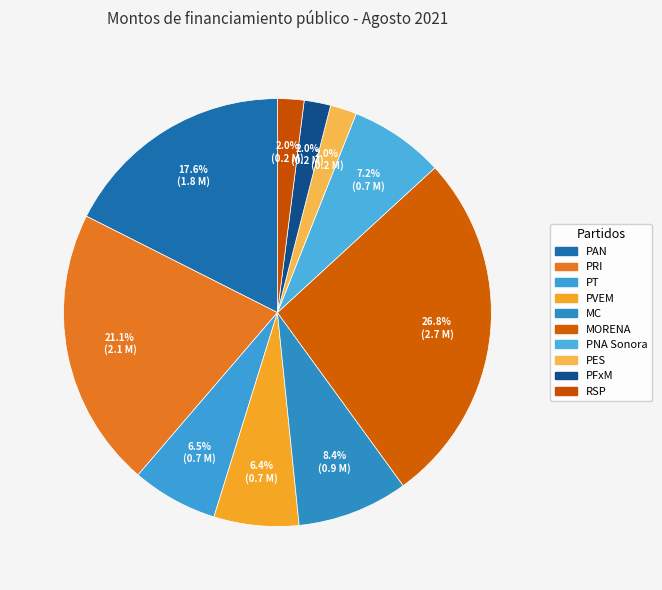

Count the number of slices in the pie.

10